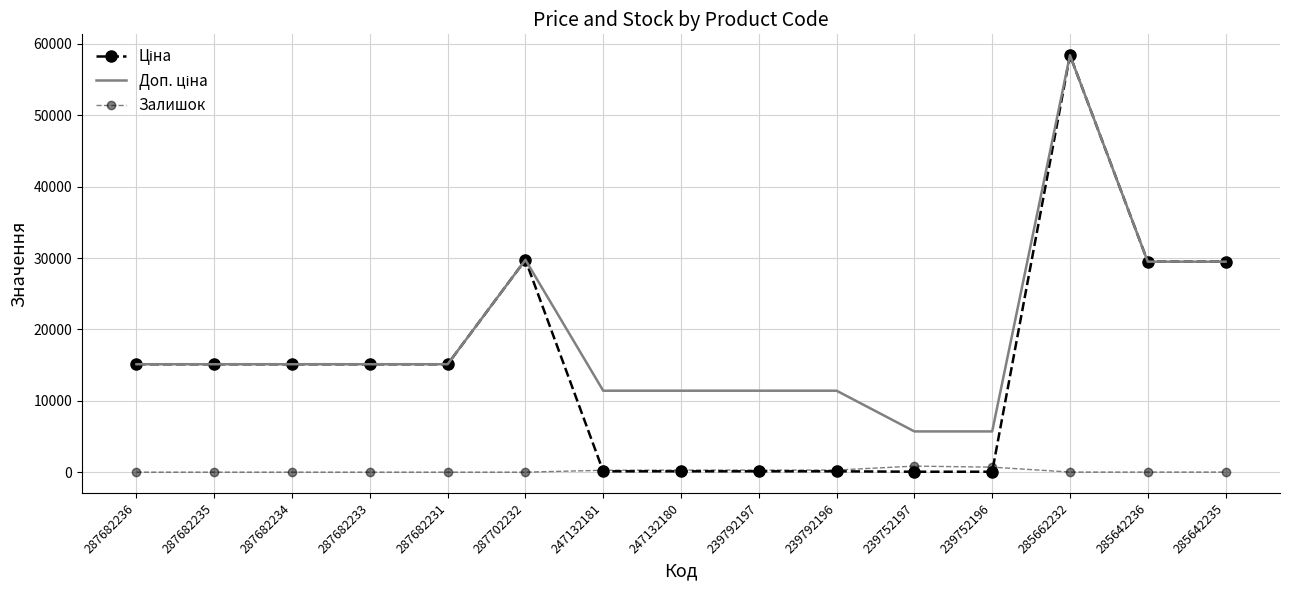

Does the chart have visible grid lines?

Yes